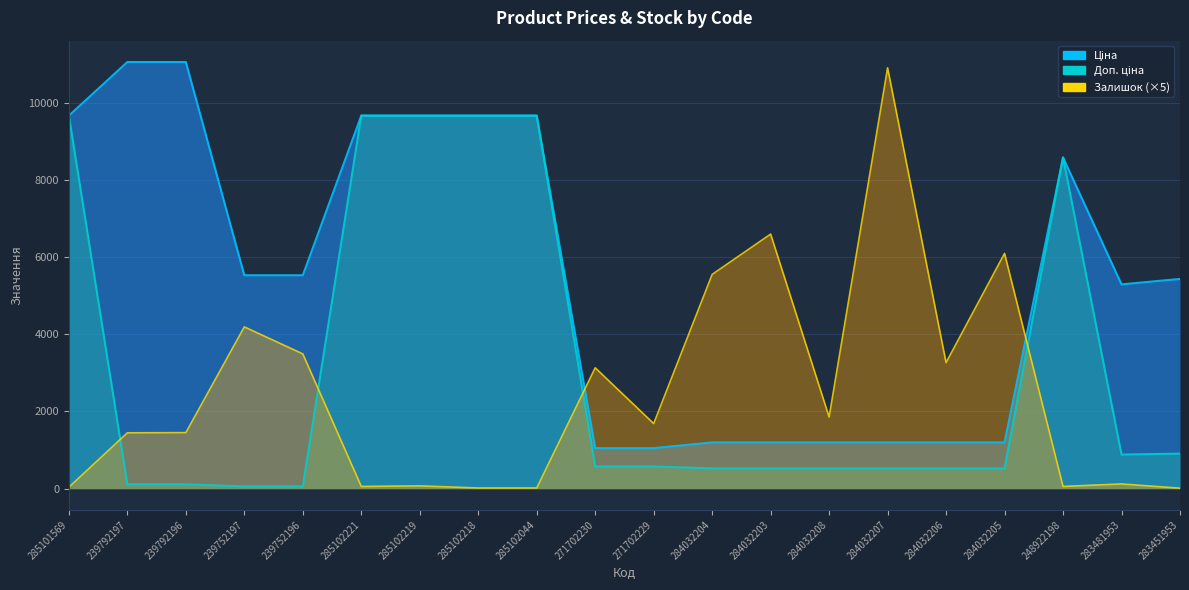

Read the Ціна value at 285102218.

9664.7